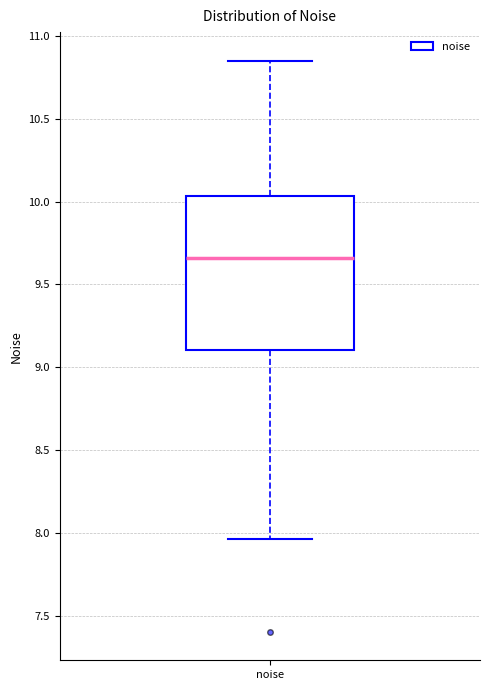

Read this box plot against the y-axis: the position of the median line, the range covered by the box, and the ends of both whiskers. The values are not printed on the chart, so give them approximately, as read against the axis.

median 9.65, box 9.10 to 10.05, whiskers 7.95 to 10.85